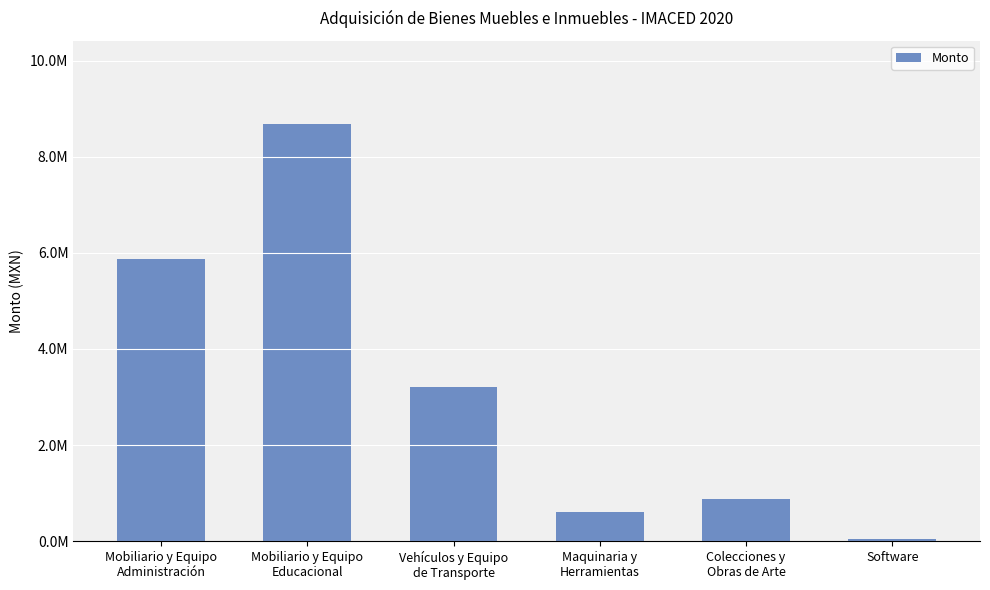

Between Mobiliario y Equipo
Educacional and Mobiliario y Equipo
Administración, which is larger?

Mobiliario y Equipo
Educacional